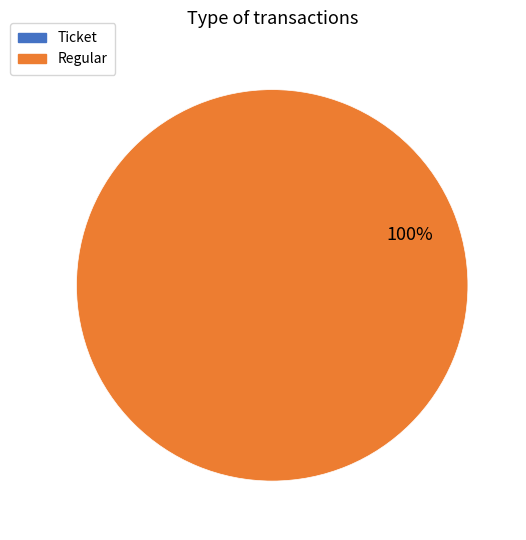

Which category has the biggest portion of the pie?

Regular